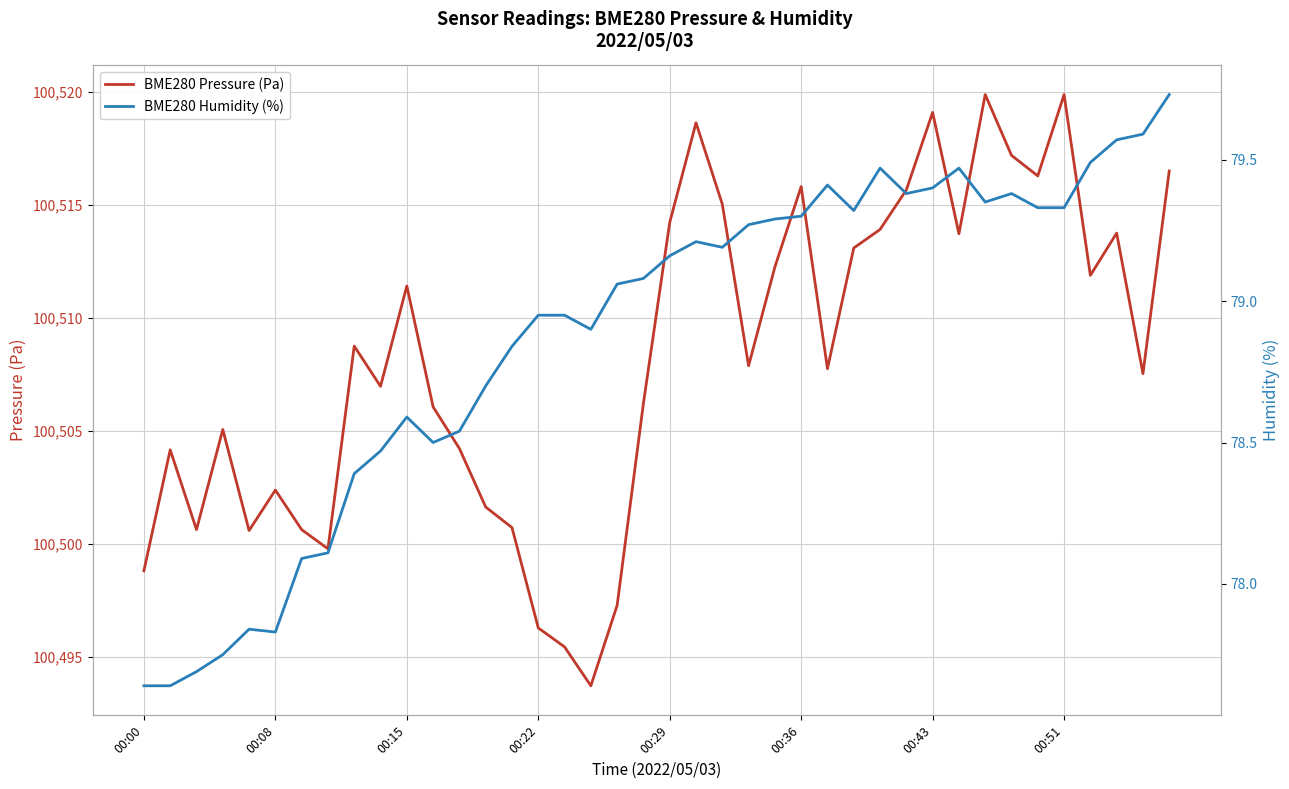

True or false: BME280 Humidity (%) has a value of 79.1 at 18.

True